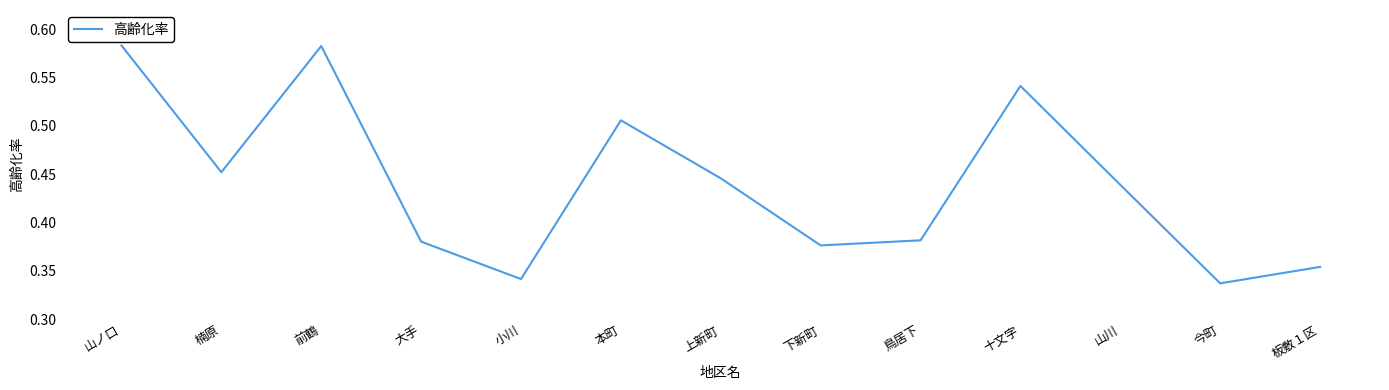

How many values are between 0 and 1?

13